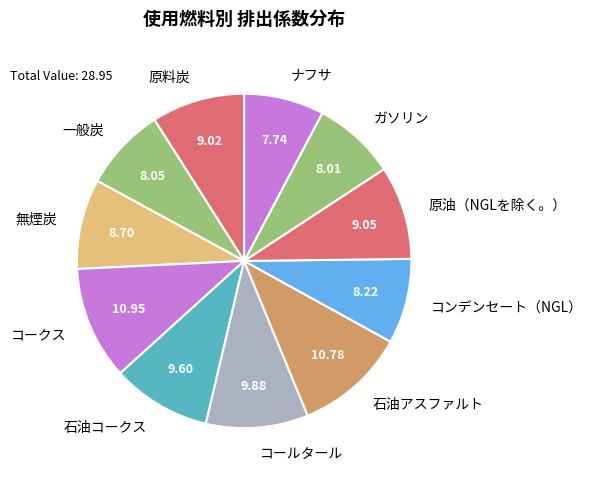

Is the sum of コークス and コンデンセート（NGL） greater than half?

No